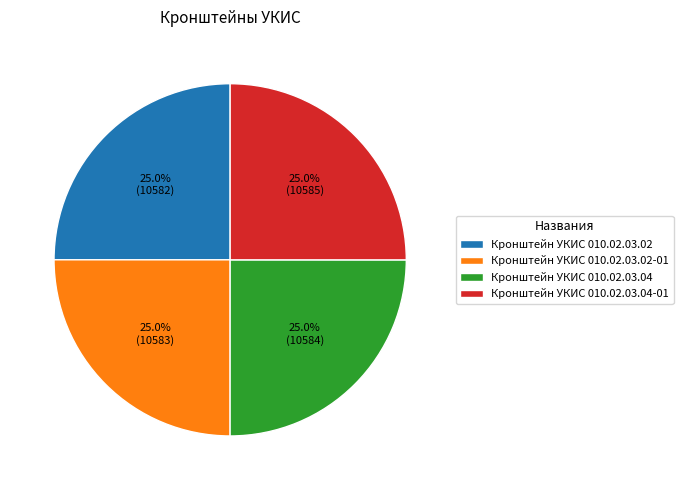

Is it true that Кронштейн УКИС 010.02.03.04 is 25% of the pie?

True